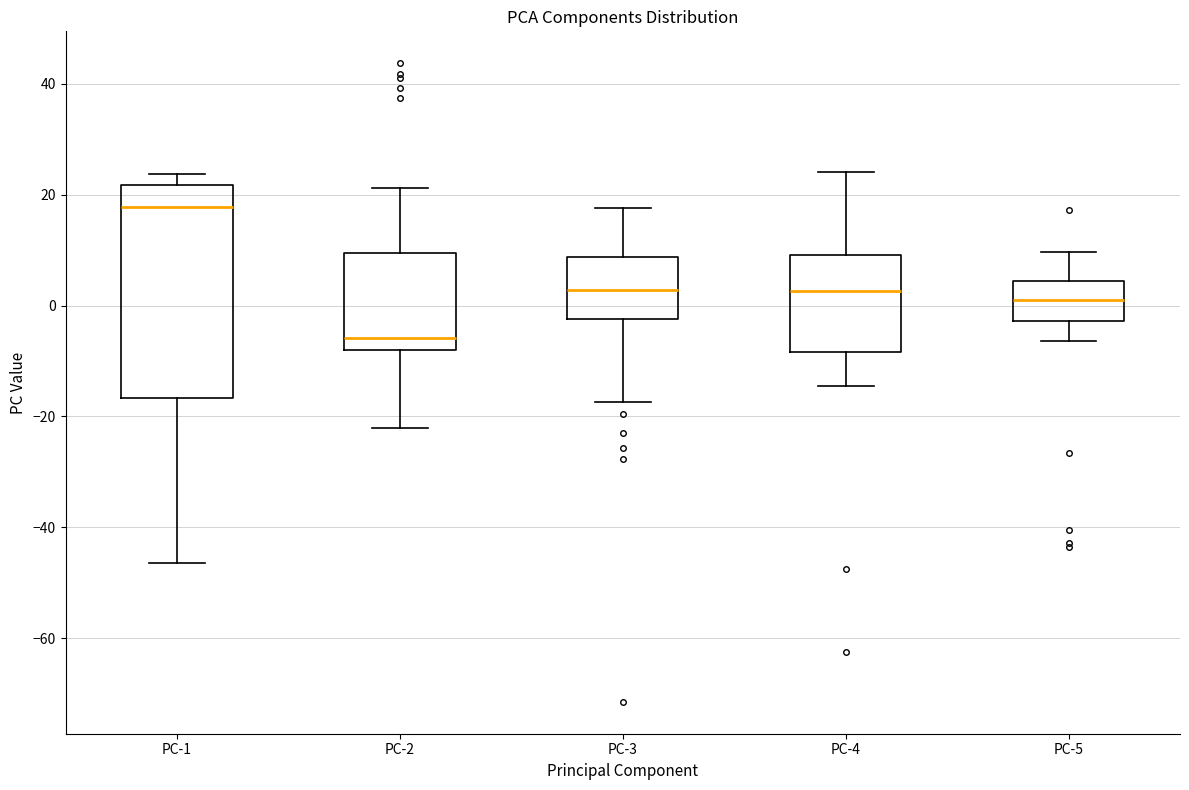

Reading left to right, transcribe this box plot: for each box, give where its median line is, the range the box spans, and where its two whiskers end, as read against the y-axis. The values are not printed on the chart, so give them approximately, as read against the axis.

PC-1: median 18, box -16 to 22, whiskers -46 to 24
PC-2: median -6, box -8 to 10, whiskers -22 to 22
PC-3: median 2, box -2 to 8, whiskers -18 to 18
PC-4: median 2, box -8 to 10, whiskers -14 to 24
PC-5: median 0, box -2 to 4, whiskers -6 to 10